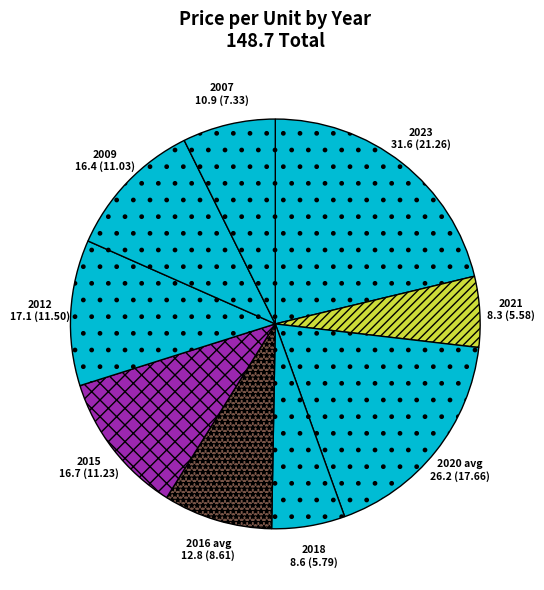

Is it true that 2020 is 24% of the pie?

False